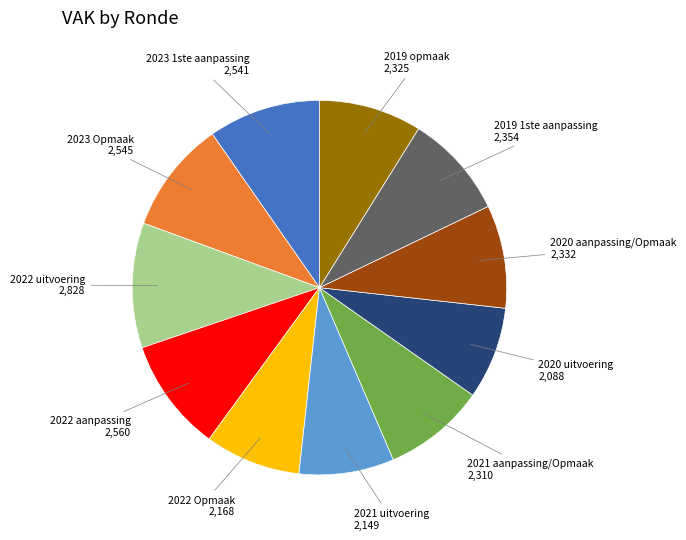

Is there a majority slice in this chart?

No